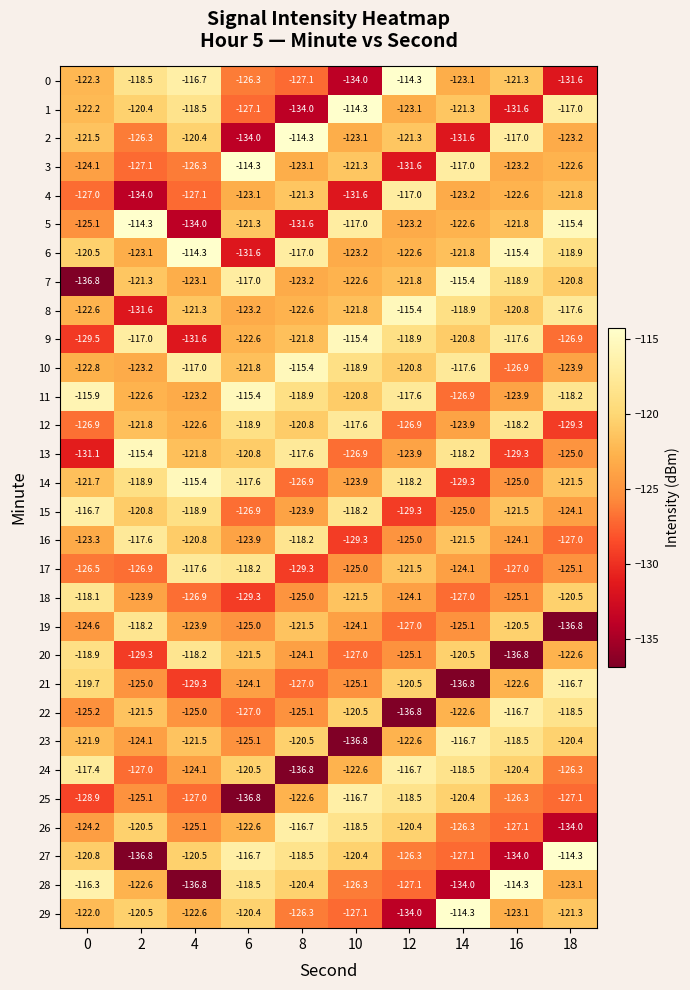

Between 12 and 18, which series saw the biggest shift?

22